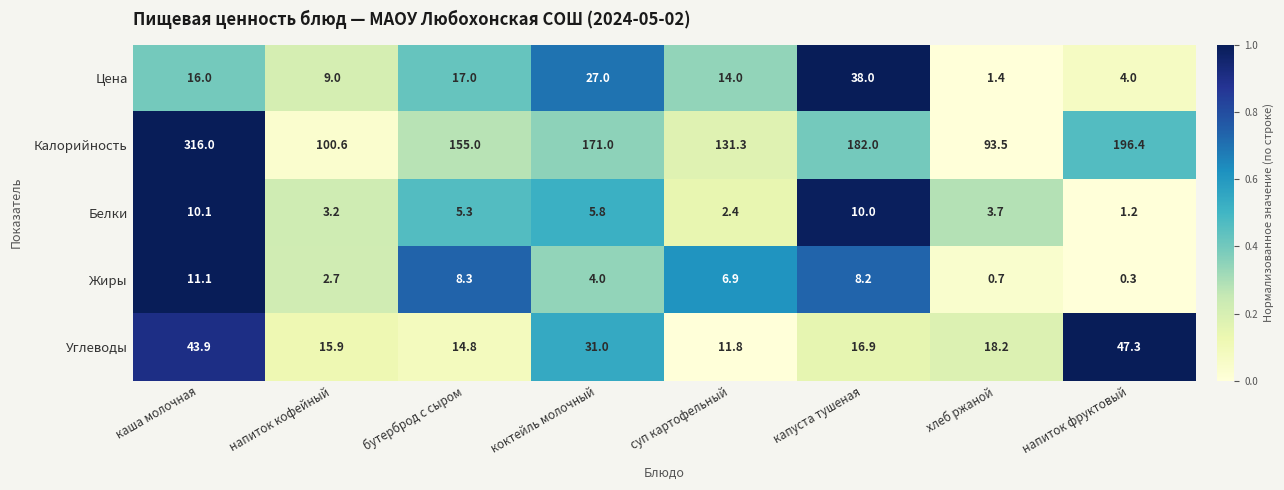

What is the total value across all series at коктейль молочный?

238.8